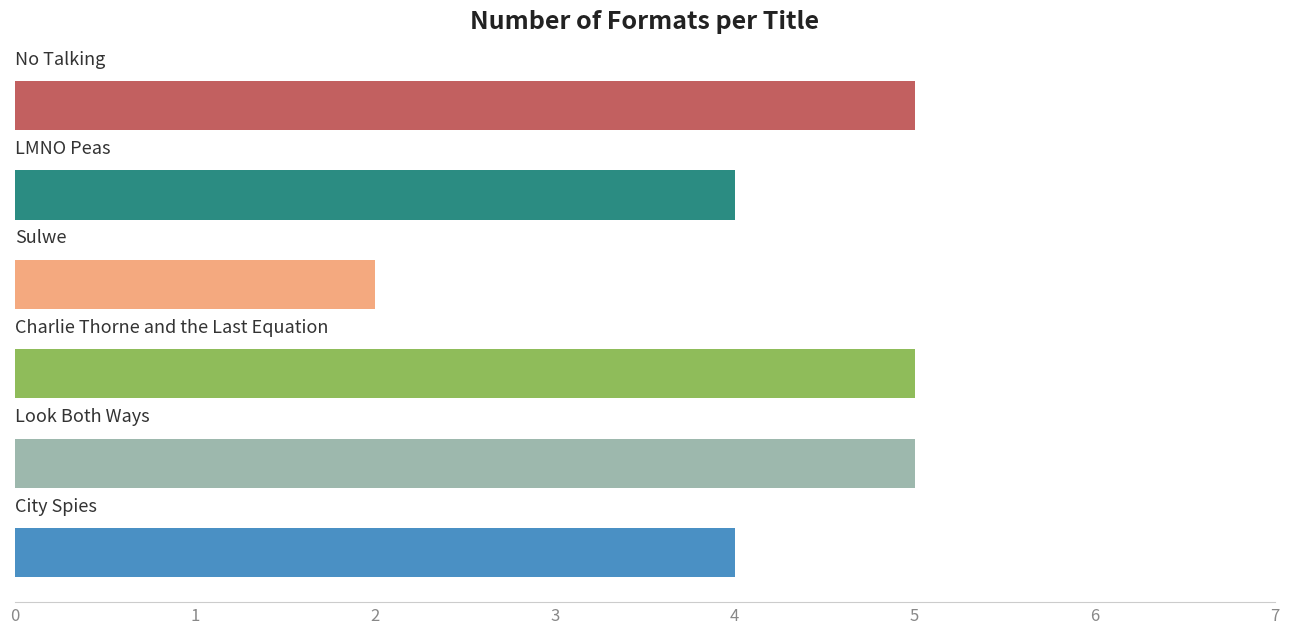

What is the greatest value displayed?

5